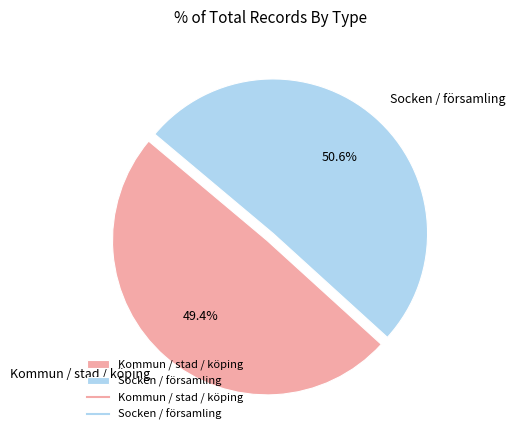

To the nearest percent, what is the average slice percentage?

50%